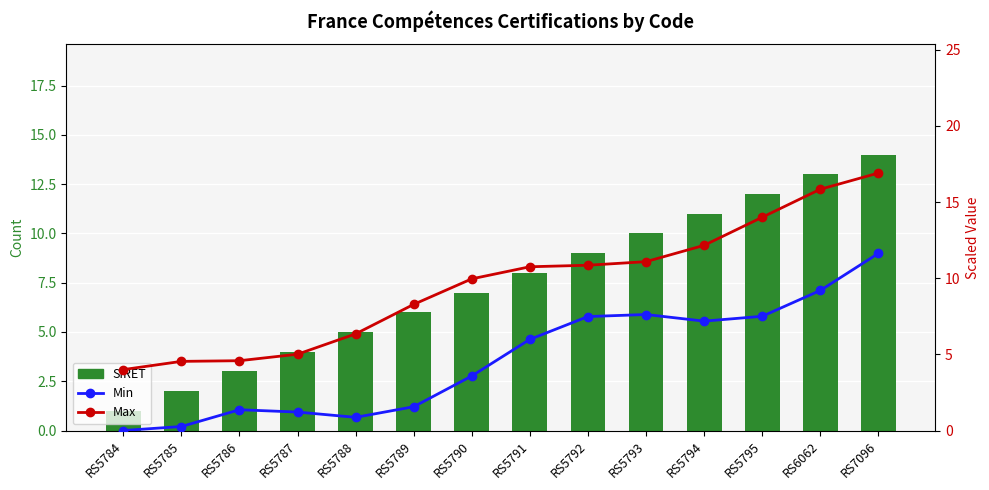

The value of Max at RS5786 is 8.2. True or false?

False